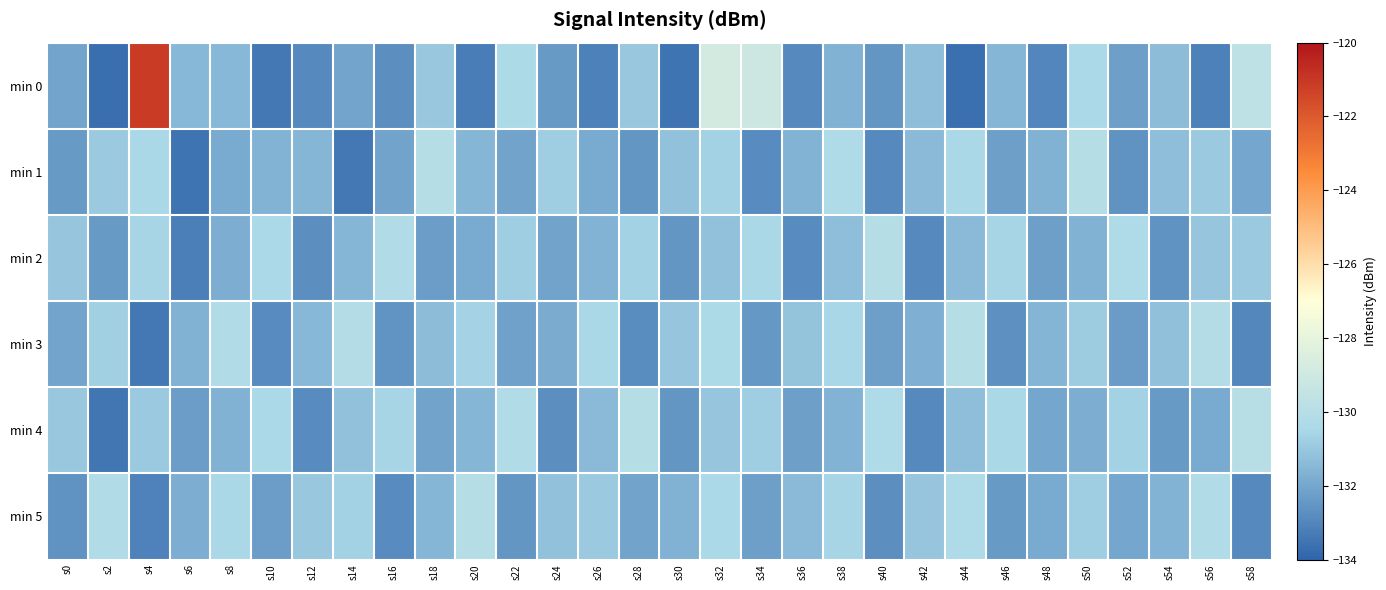

At how many categories does at least one series exceed -126?

1